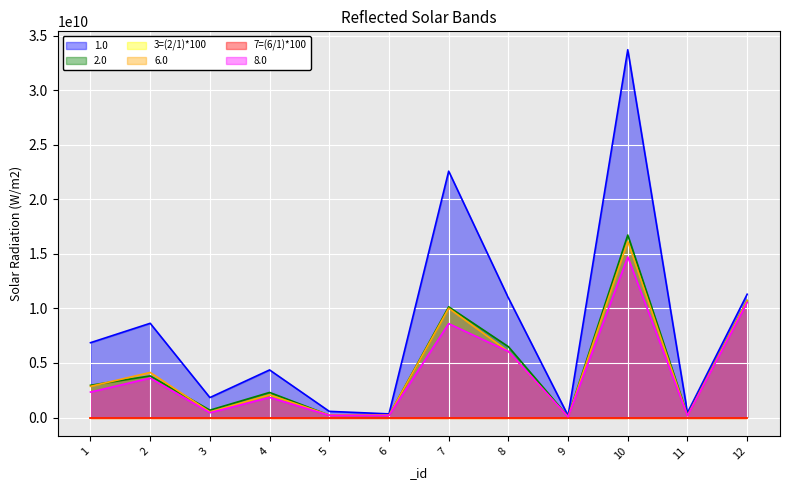

True or false: 7=(6/1)*100 and 1.0 cross at least once.

False